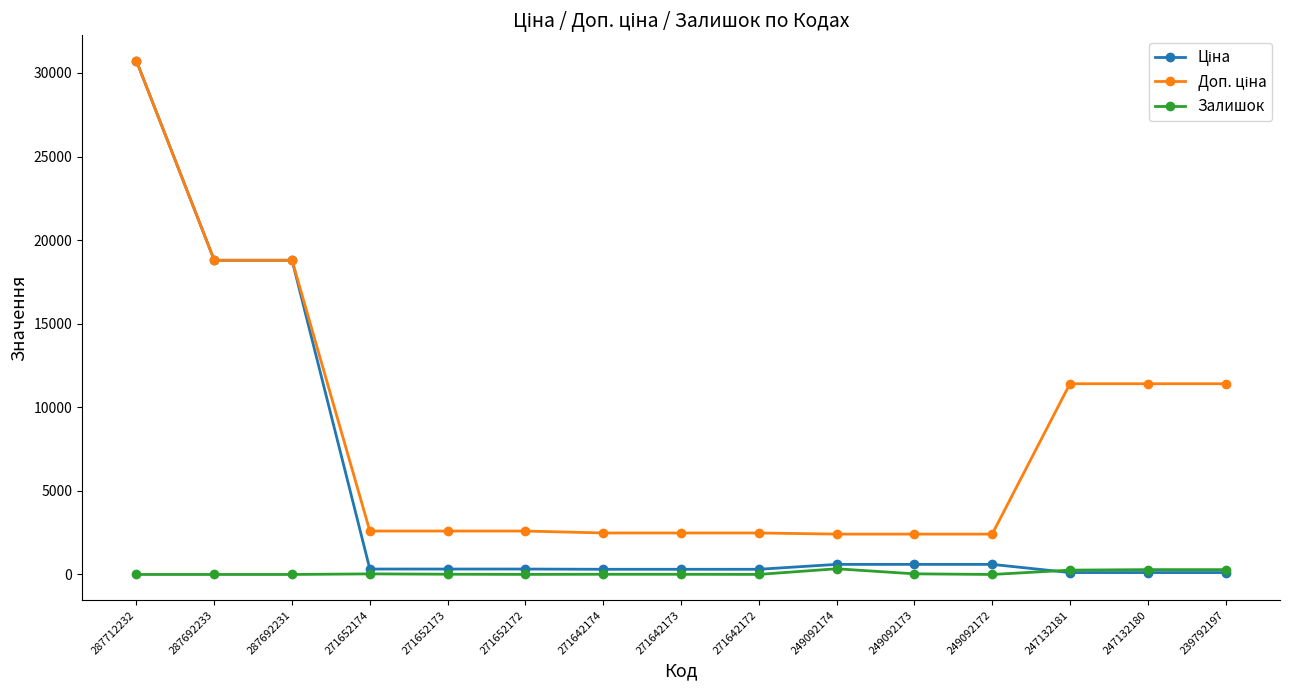

Which category has the highest value across all series?

287712232